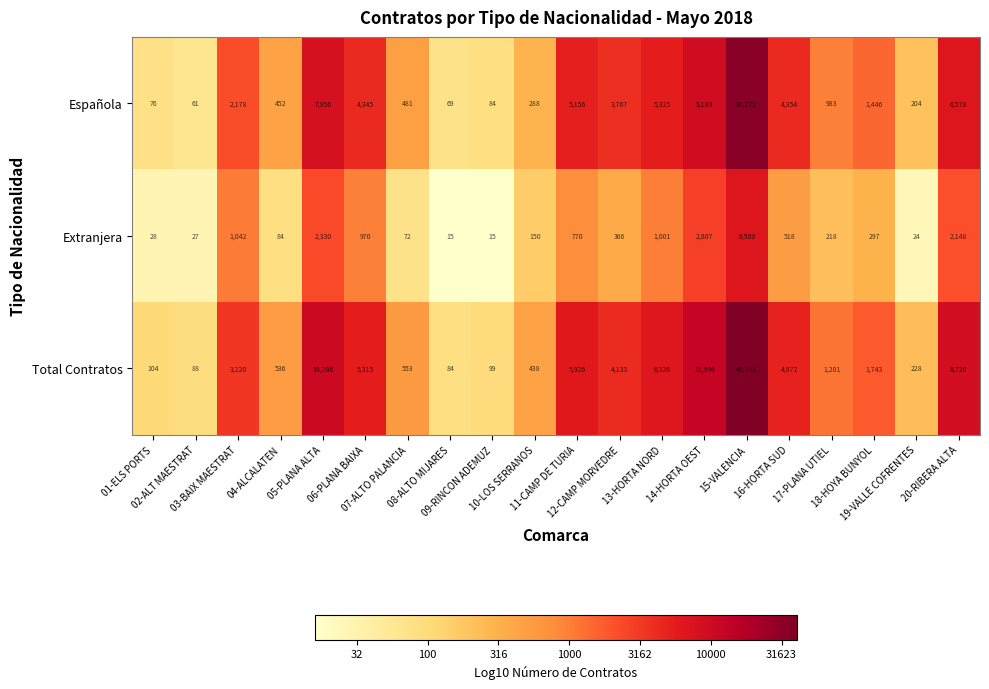

Which series has the largest total across all categories?

Total Contratos